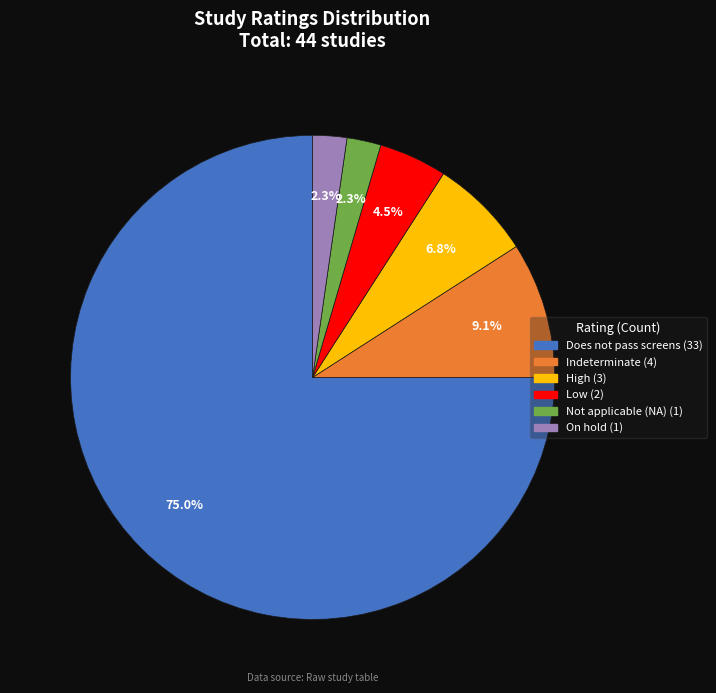

Rank the categories by value from lowest to highest.

Not applicable (NA) - implementation study, On hold, Low, High, Indeterminate, Does not pass screens